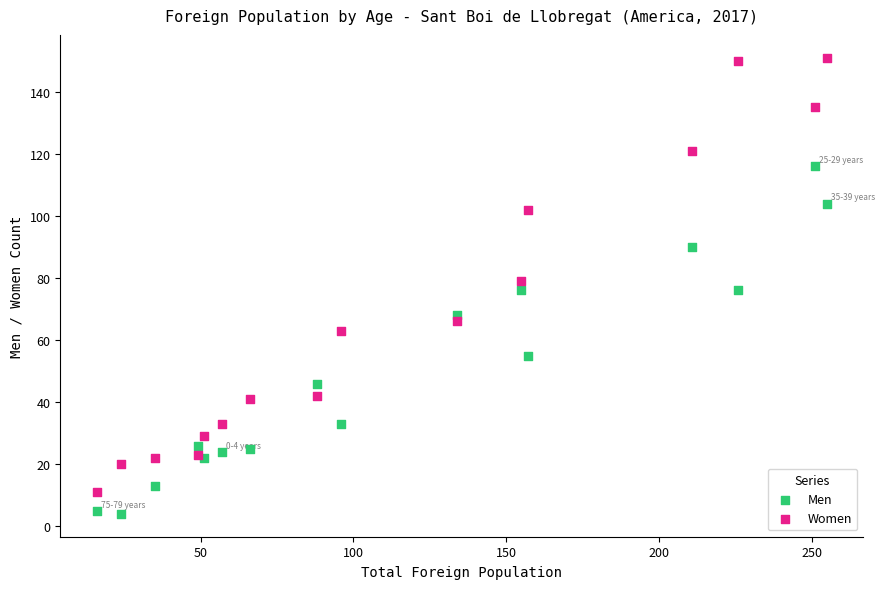

What are all the series names shown in the legend?

Men, Women